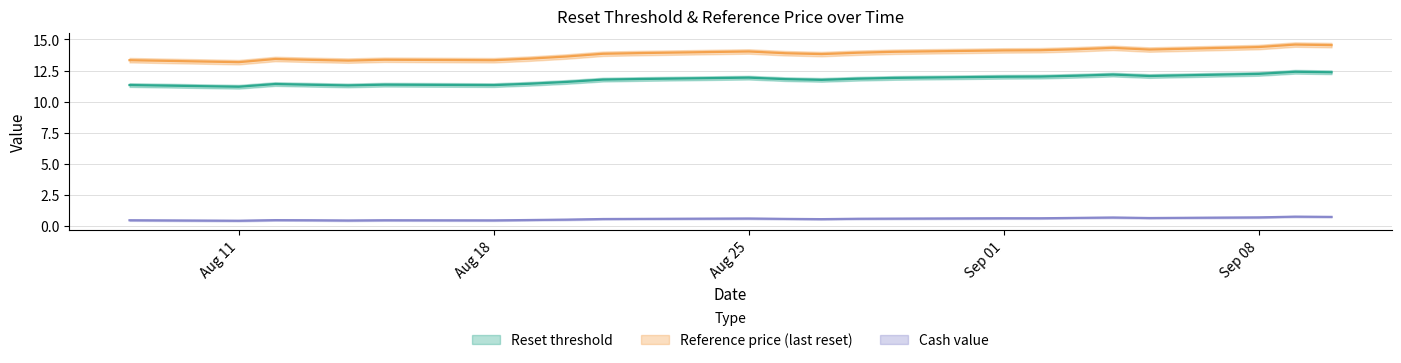

Does the chart display data point markers on the line(s)?

No